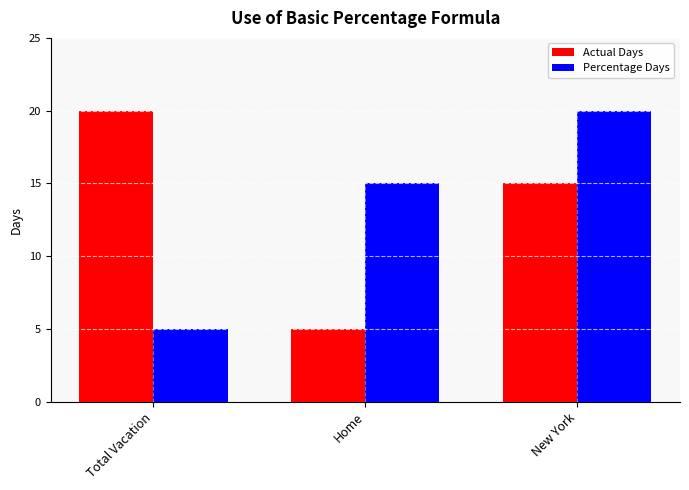

List the labels in order of Percentage Days value, smallest first.

Total Vacation, Home, New York